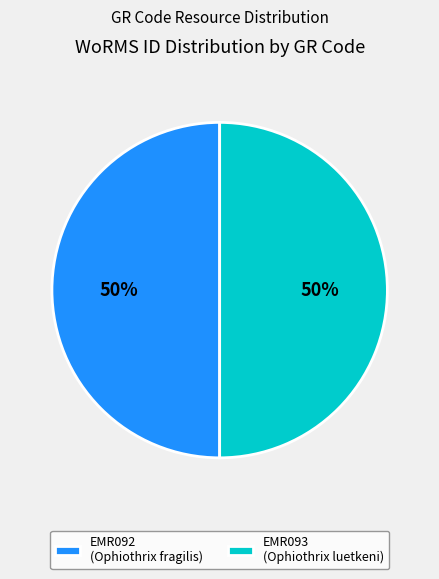

To the nearest percent, what is the combined percentage of EMR093 (Ophiothrix luetkeni) and EMR092 (Ophiothrix fragilis)?

100%